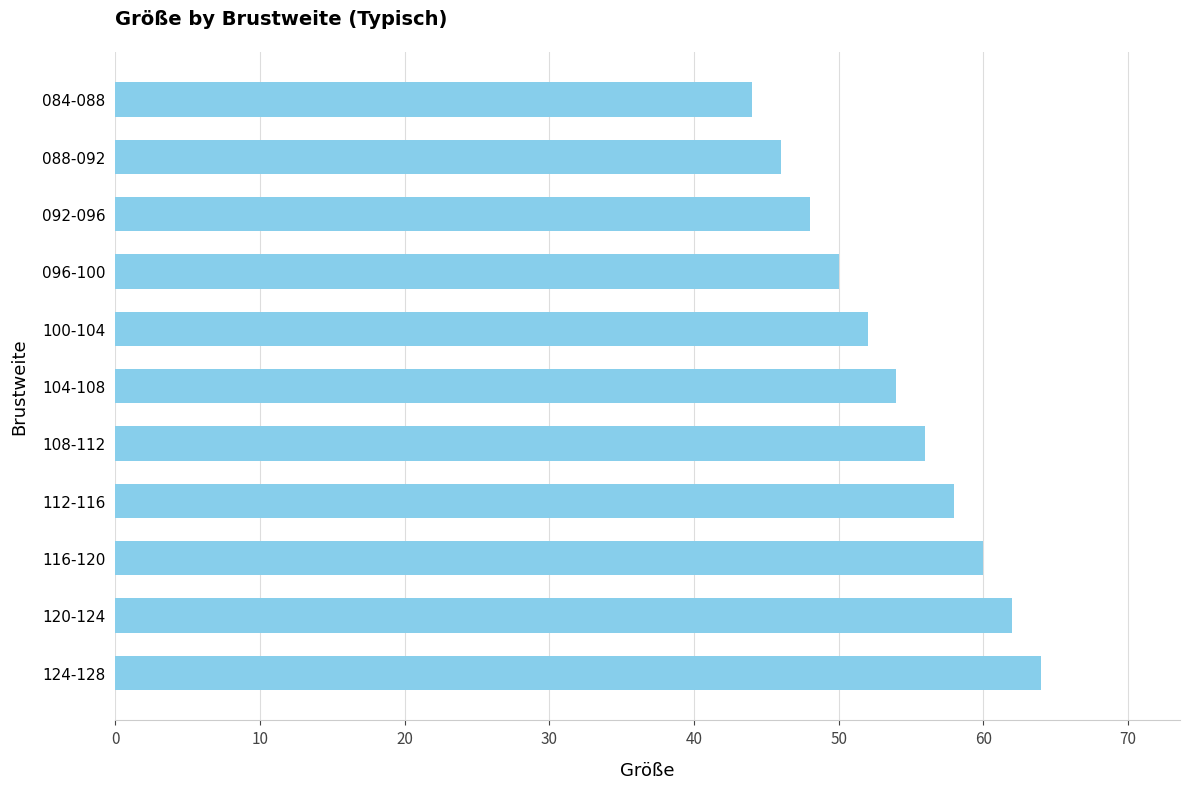

Reading top to bottom, what are all the values shown in this chart?

44	46	48	50	52	54	56	58	60	62	64